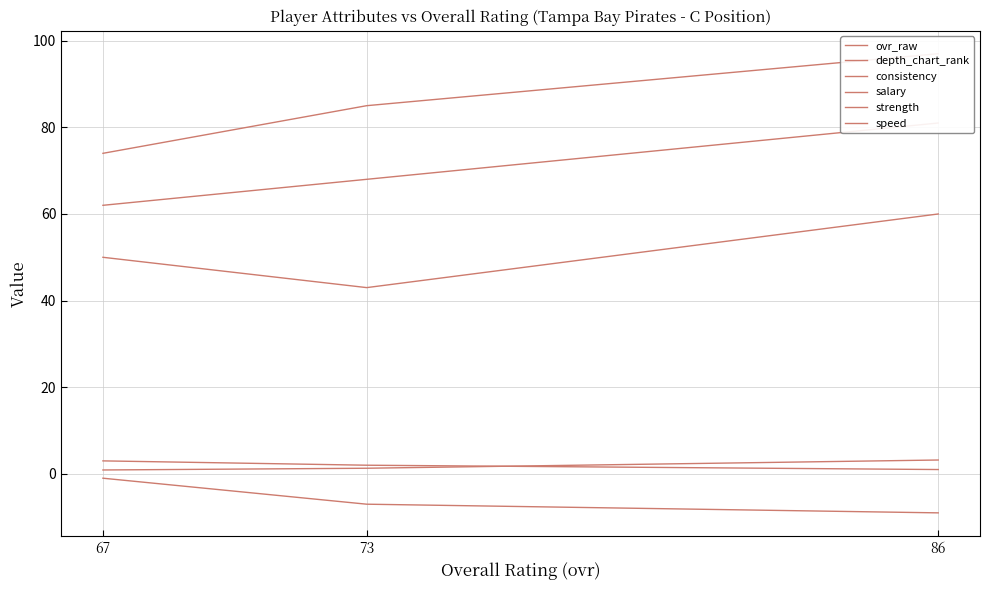

How many values in the ovr_raw series are below 68?

1